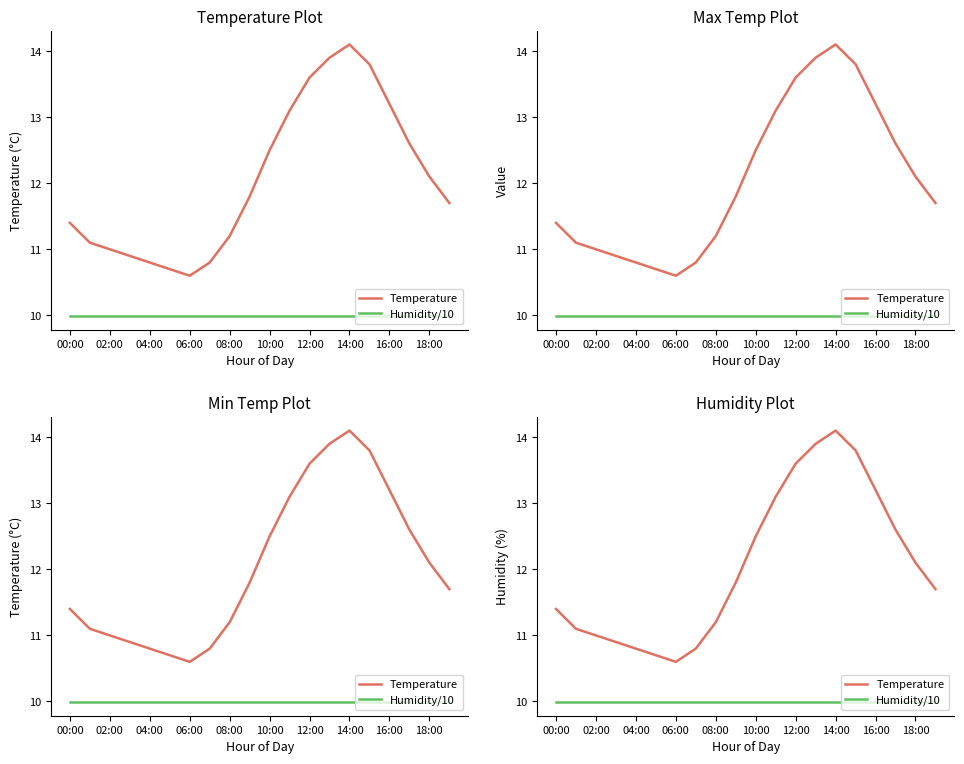

What is the sum of all Humidity/10 values?

199.8